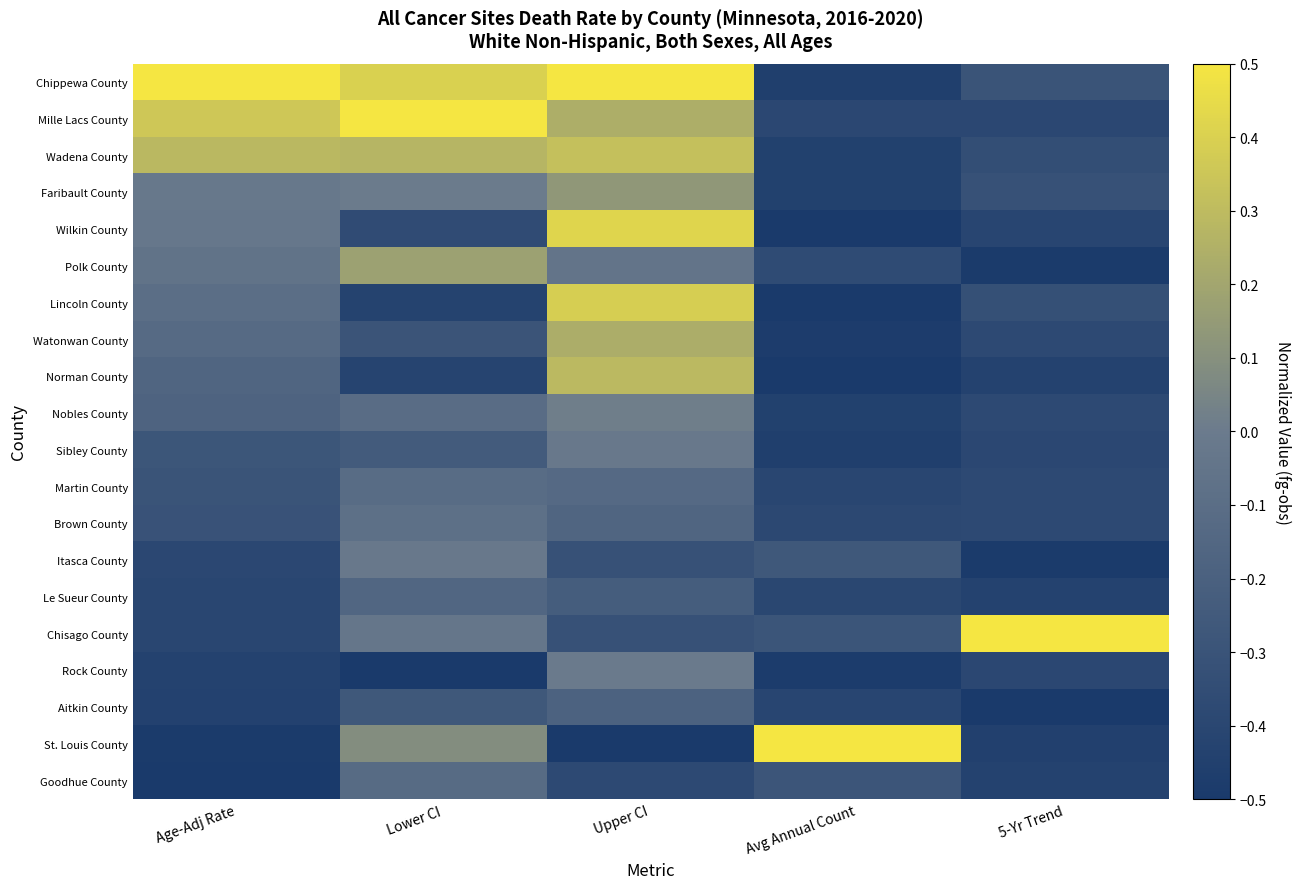

What is the smallest value displayed?

-0.5